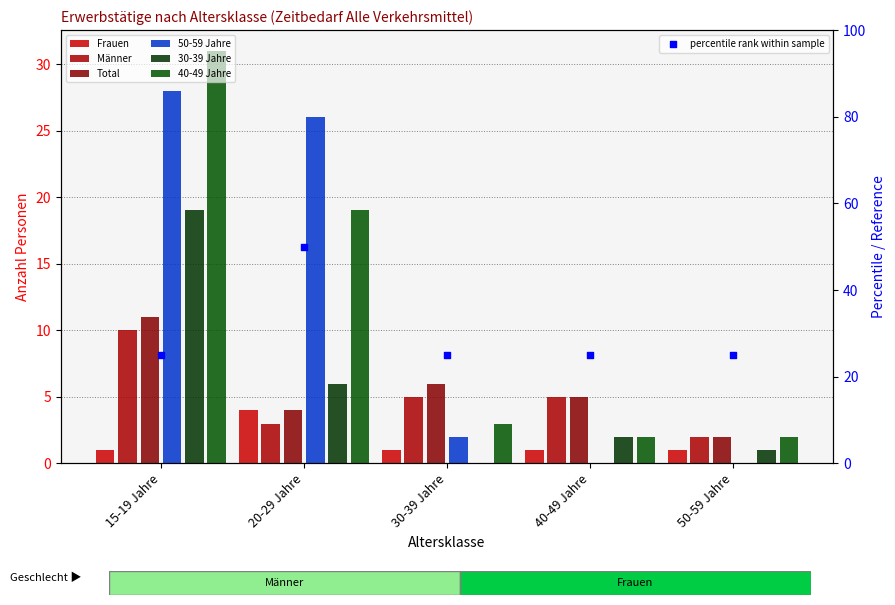

At which category is the sum across all series the highest?

15-19 Jahre